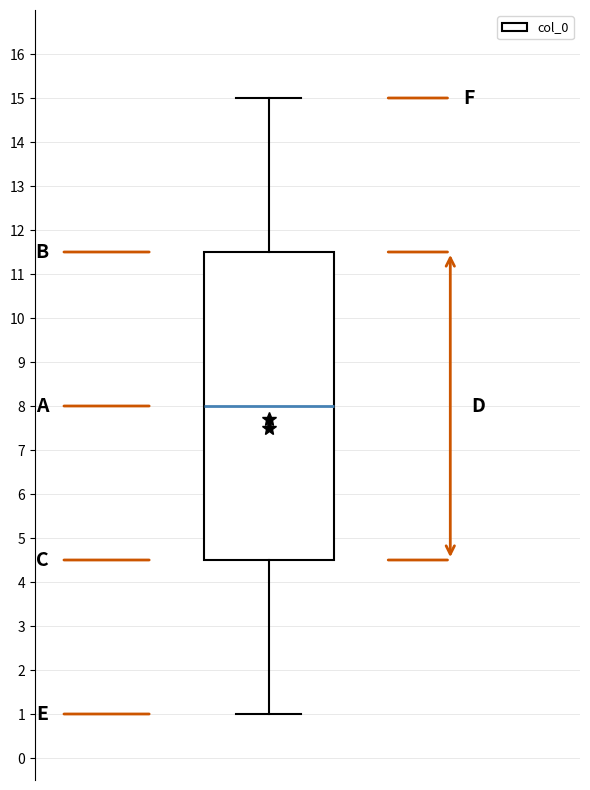

Where does the lower whisker of the box end on the y-axis? The values are not printed on the chart, so give them approximately, as read against the axis.

1.0